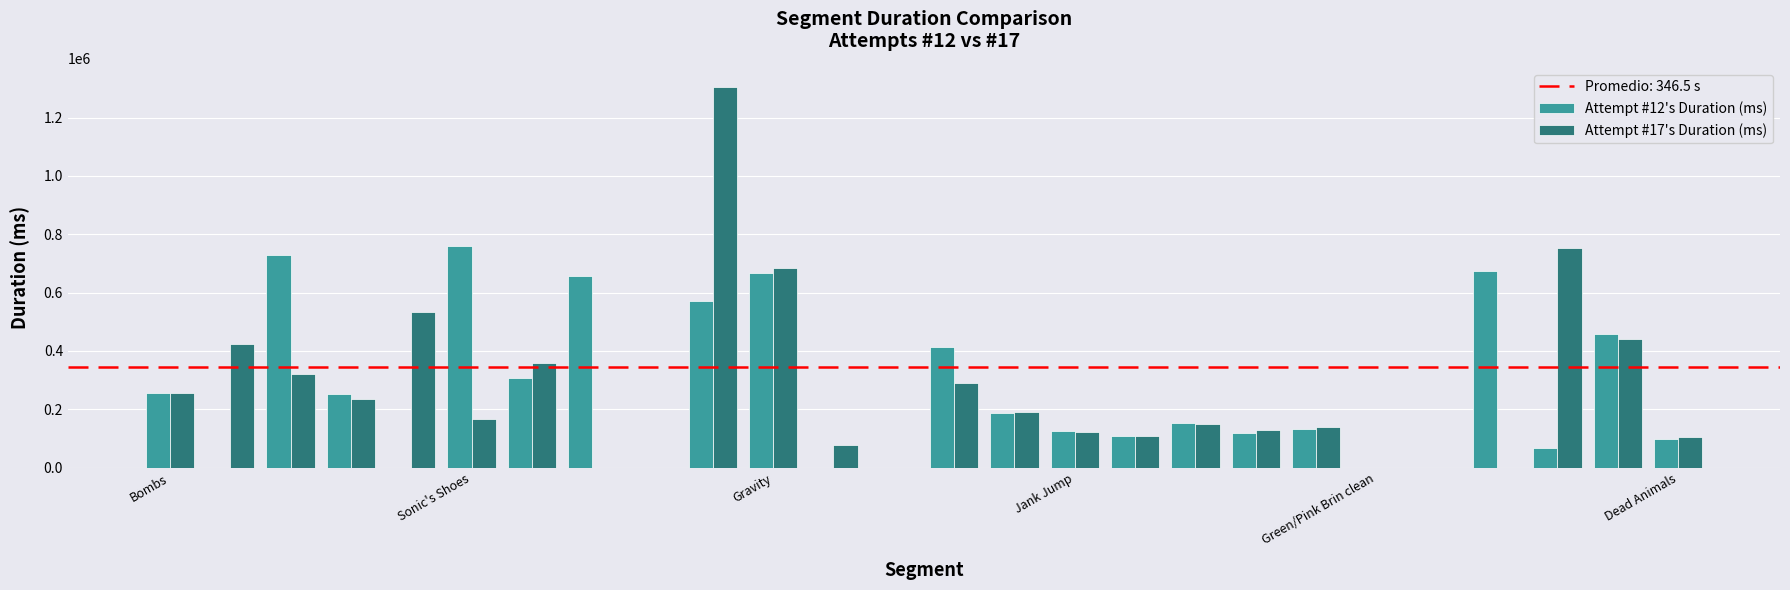

What is the maximum value shown in the chart?

1305469